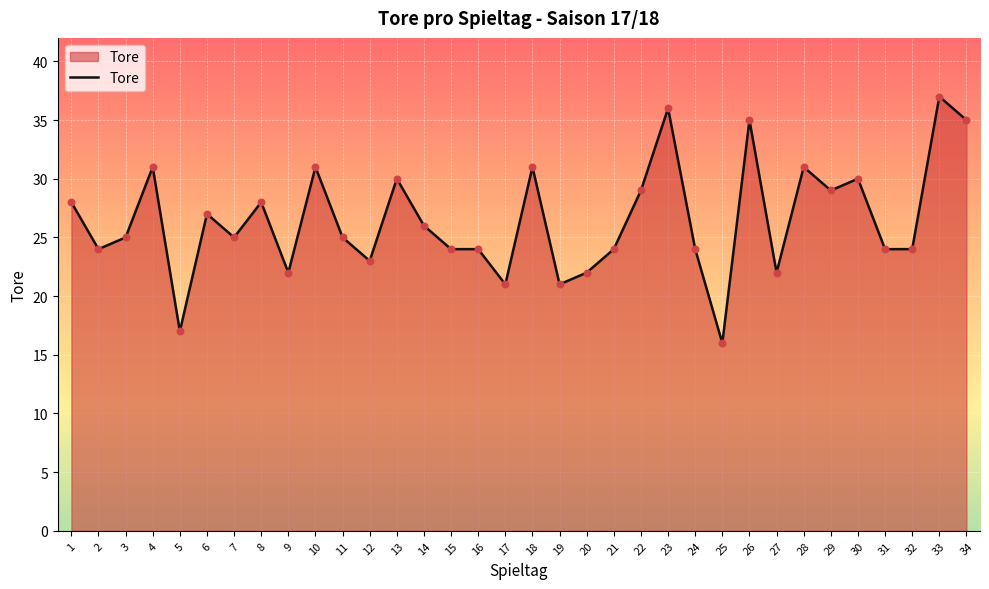

What is the ratio of the value at 9 to the value at 28?

0.7